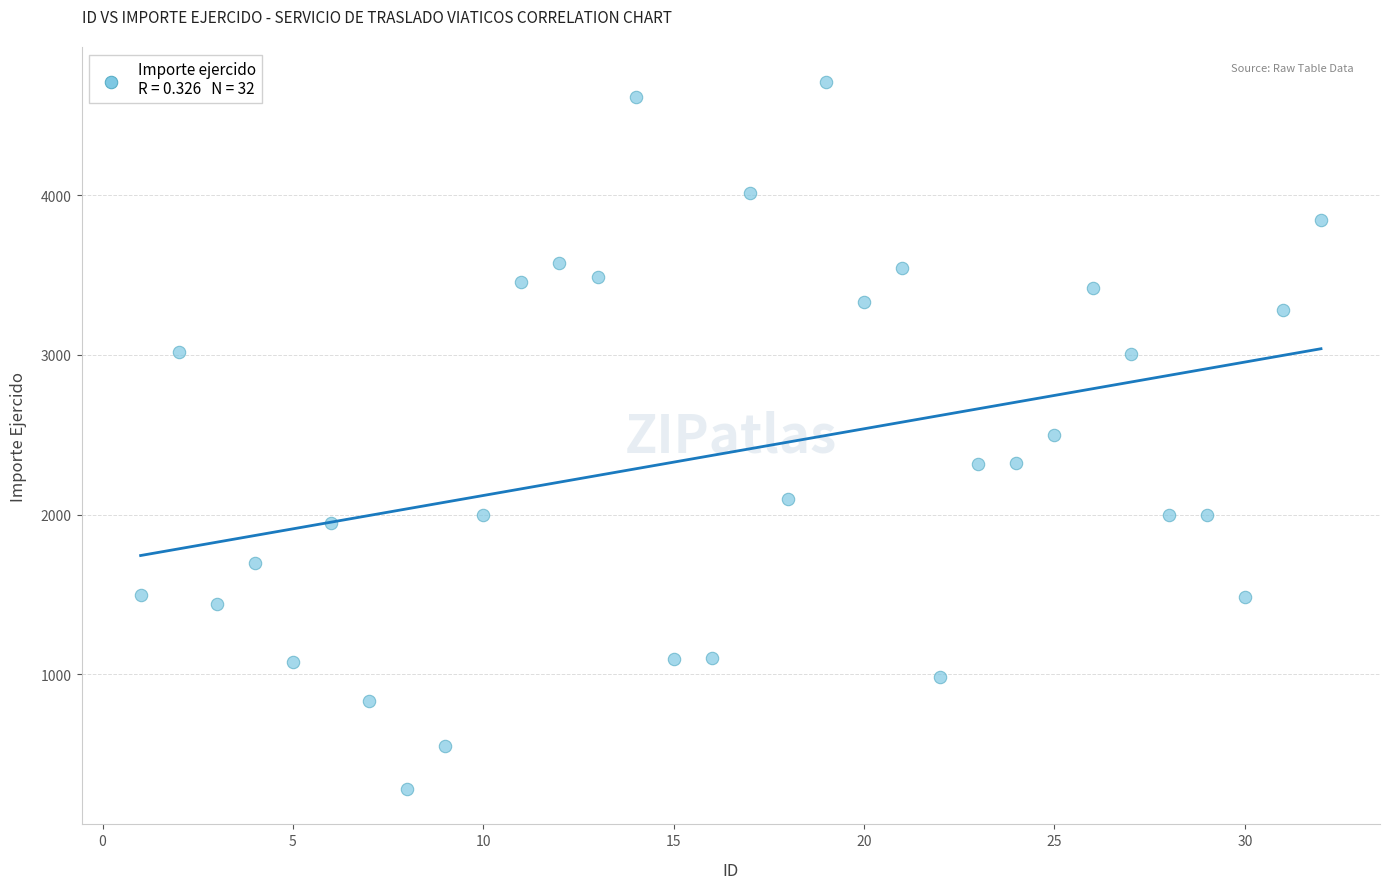

What is the range of Y values (max minus min)?

4422.6